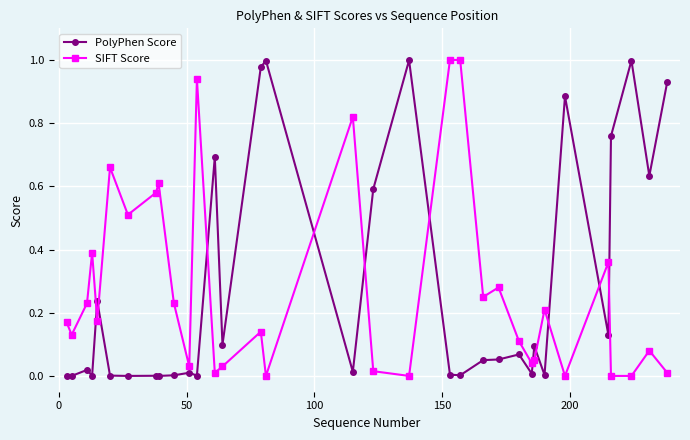

True or false: SIFT Score has more than 0 points higher than both neighbors.

True